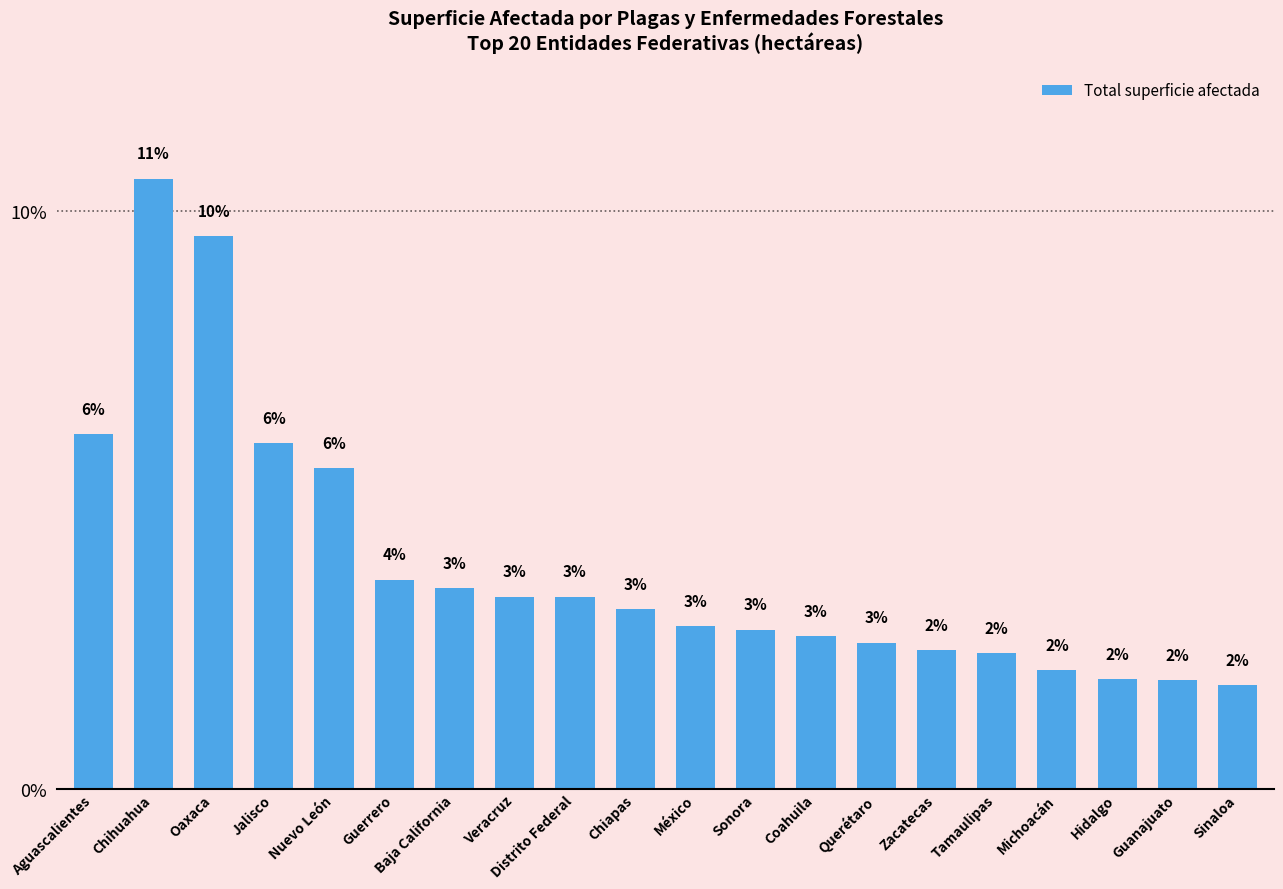

What is the greatest value displayed?

10.6